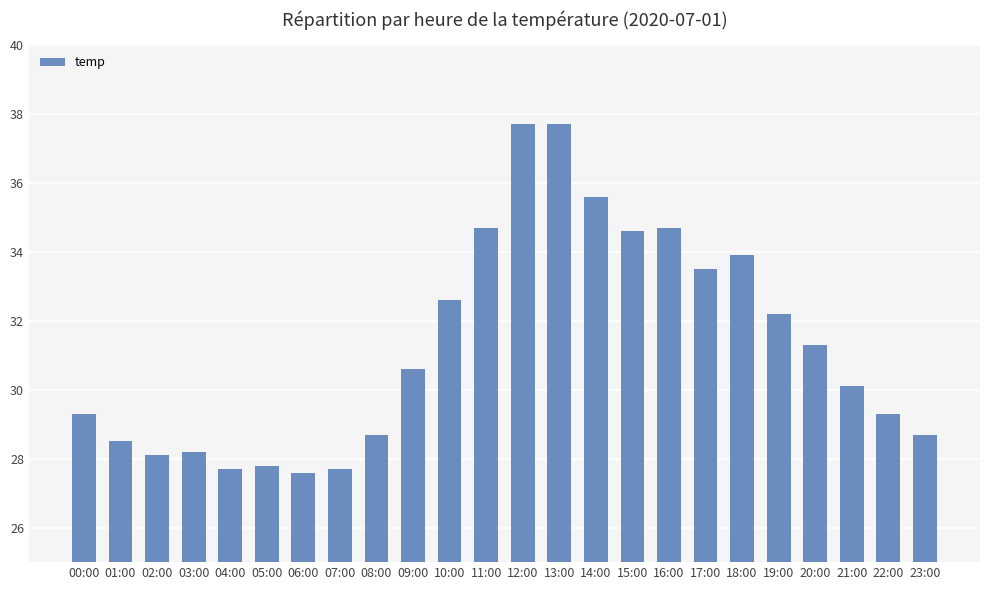

What is the smallest value displayed?

27.6